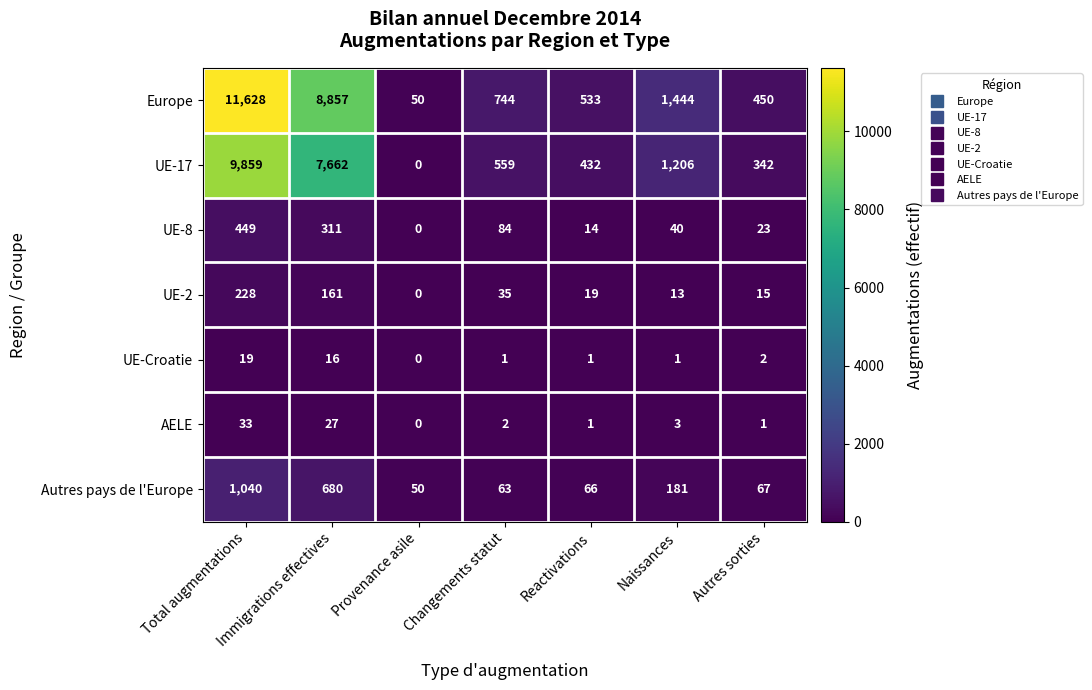

How many categories are shown in the chart?

7